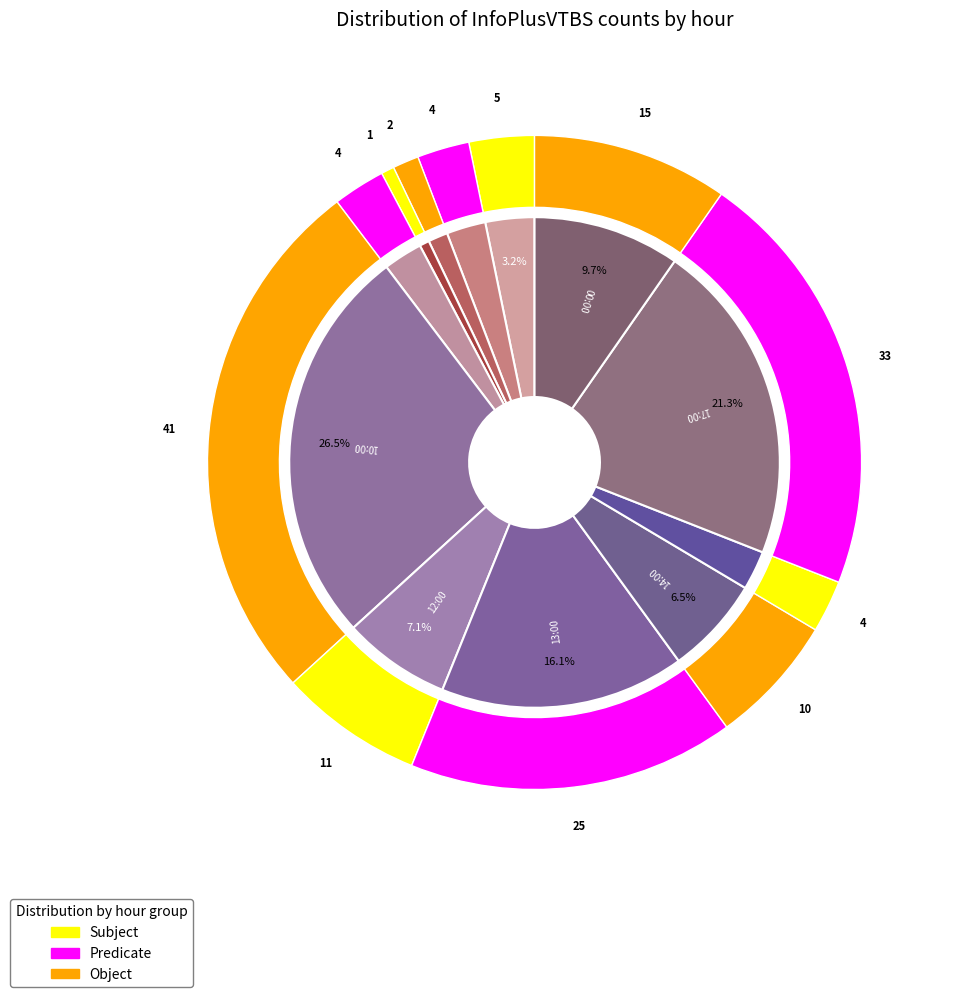

True or false: 14:00 accounts for 1% of the total.

False